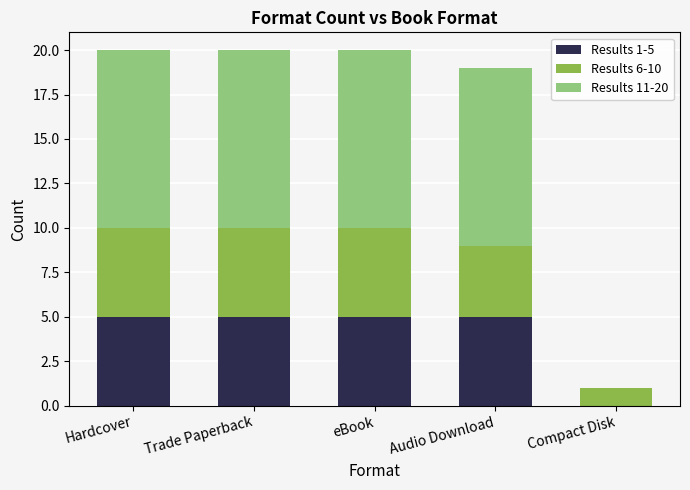

What is the total value across all series at Audio Download?

19